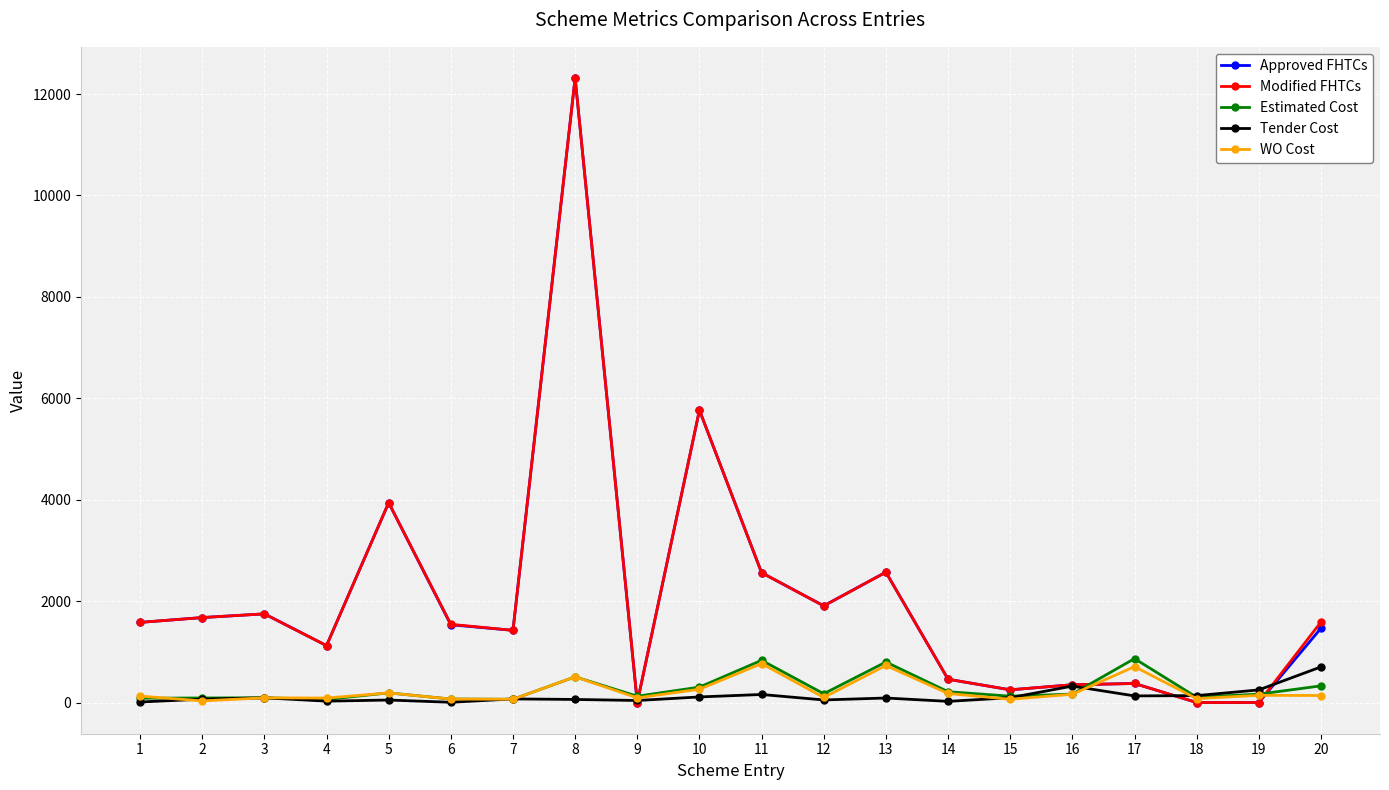

Between 6 and 18, which series saw the biggest shift?

Modified FHTCs